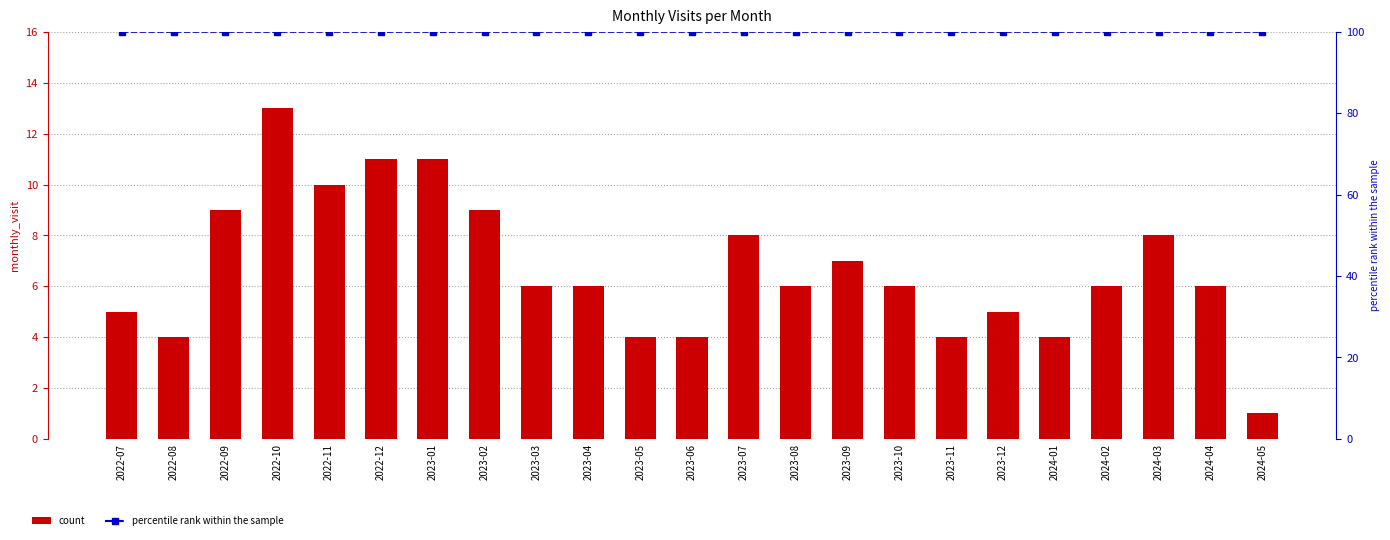

At how many categories does at least one series exceed 35?

23